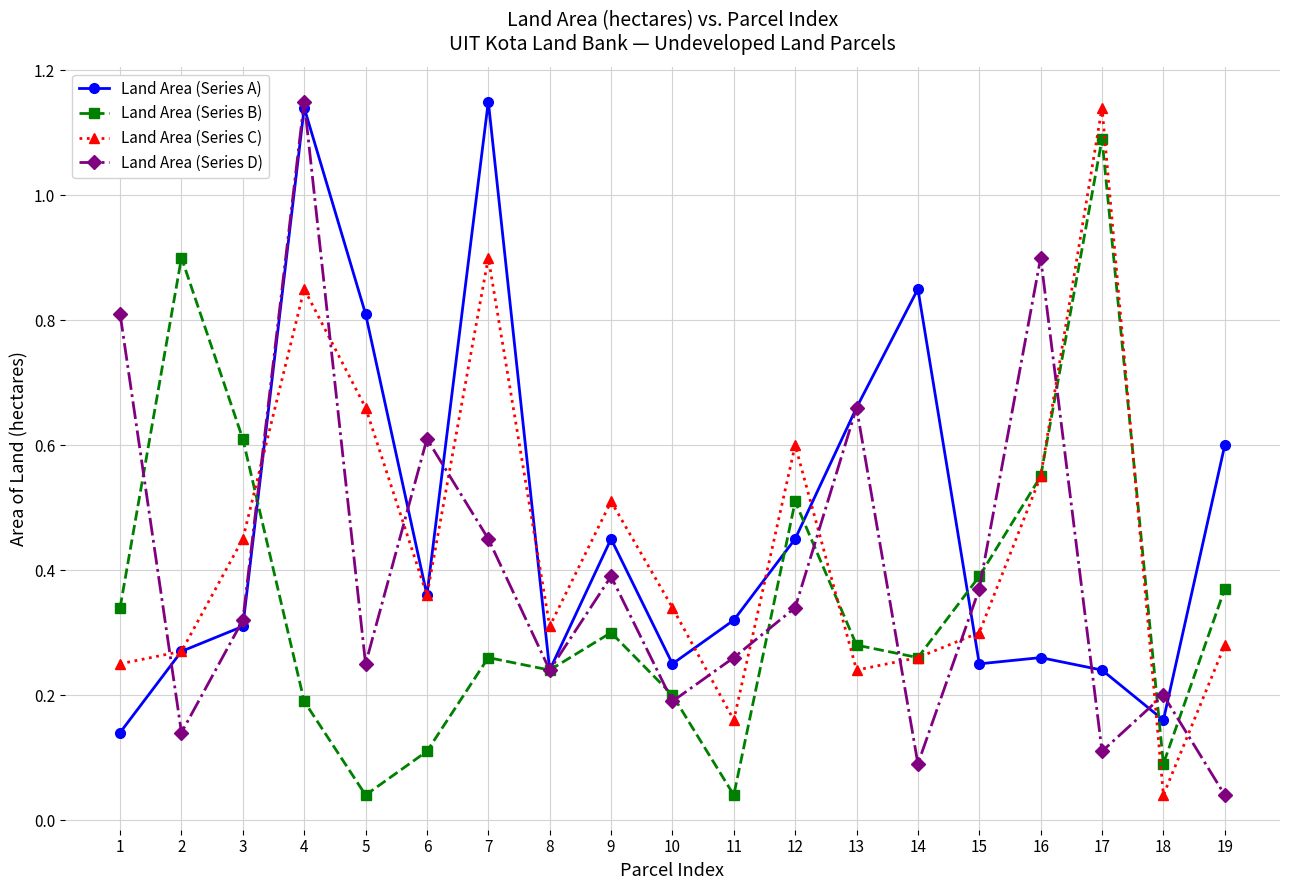

Is the value of Land Area (Series B) at 8 greater than the value of Land Area (Series D) at 16?

No